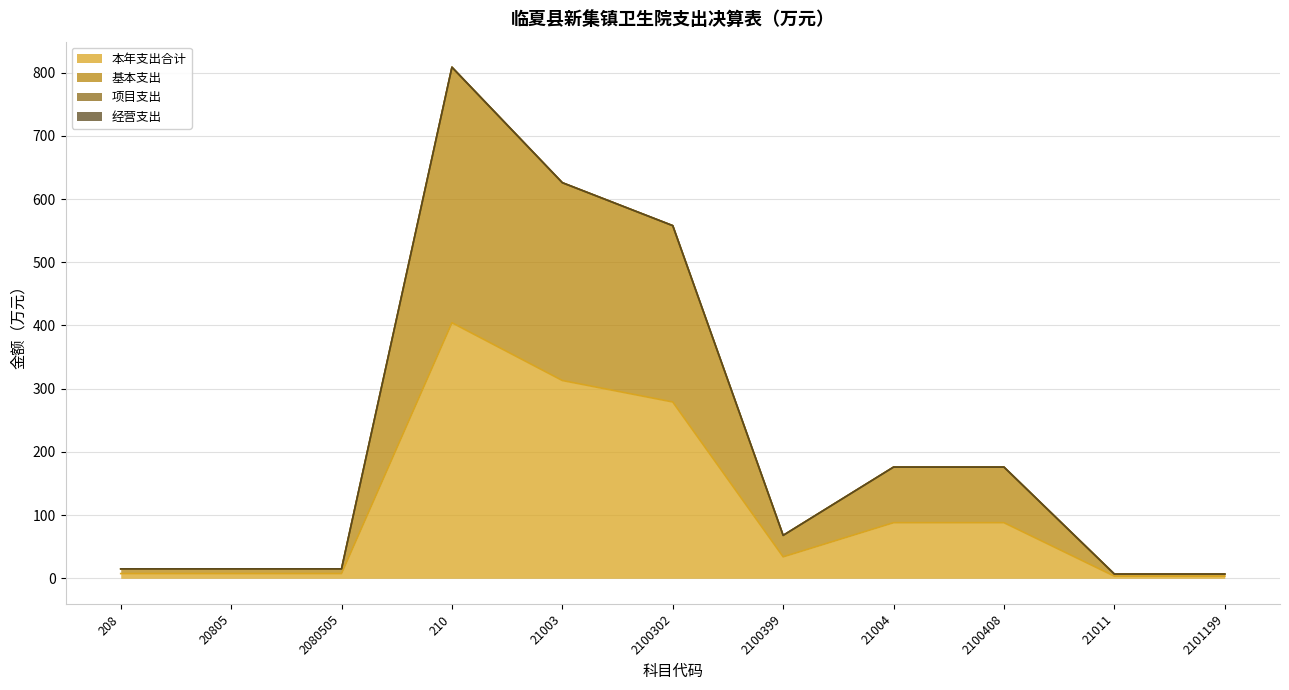

What is the greatest value displayed?

808.5